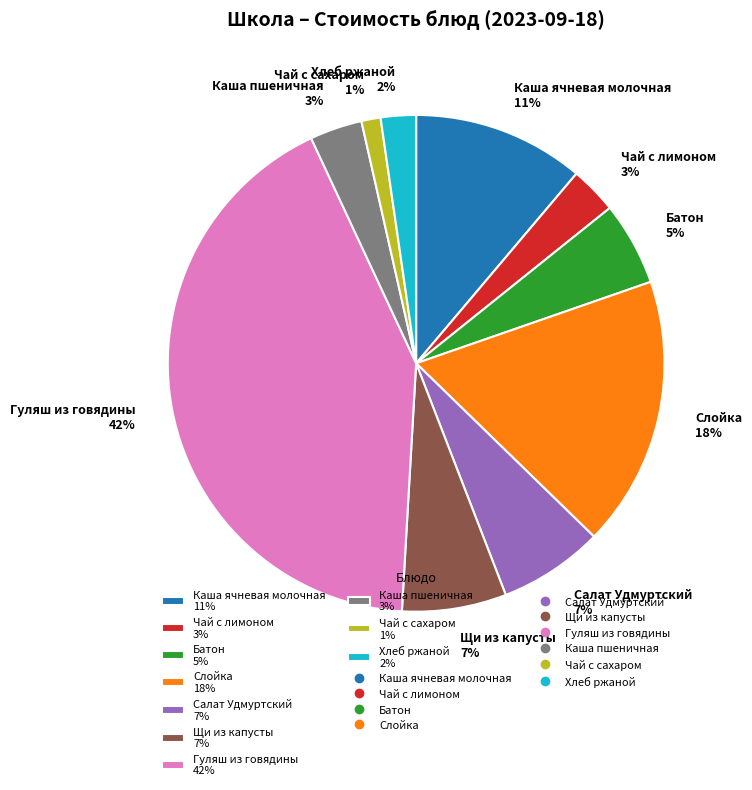

How many segments does this pie chart have?

10